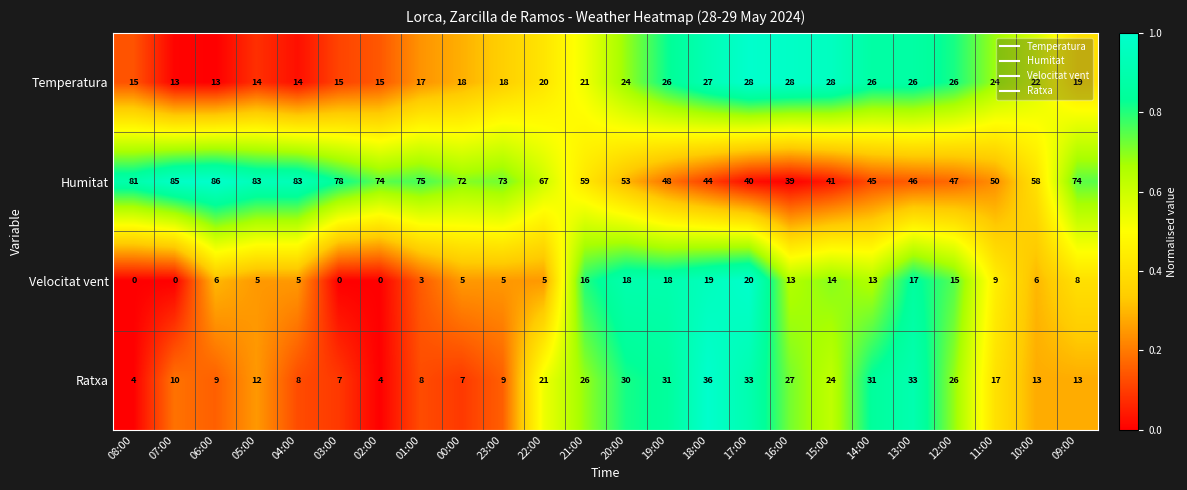

What is the spread (max minus min) of values at 05:00?

78